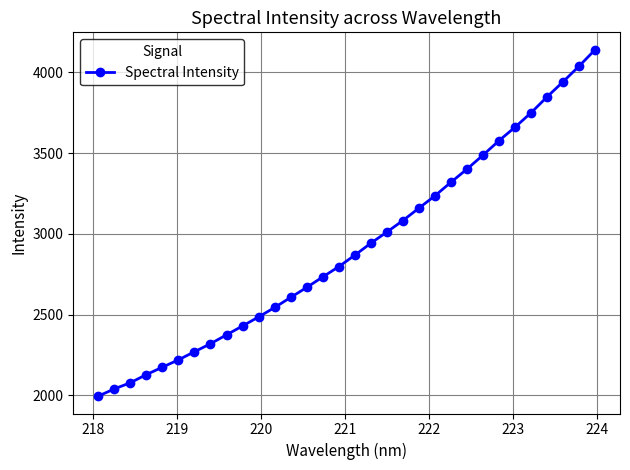

What is the value of the 25th point from the left?

3487.1